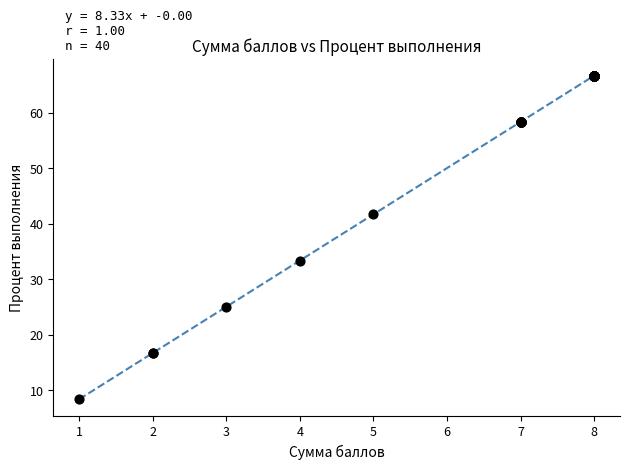

What Y value in the scatter plot is closest to 37?

33.3